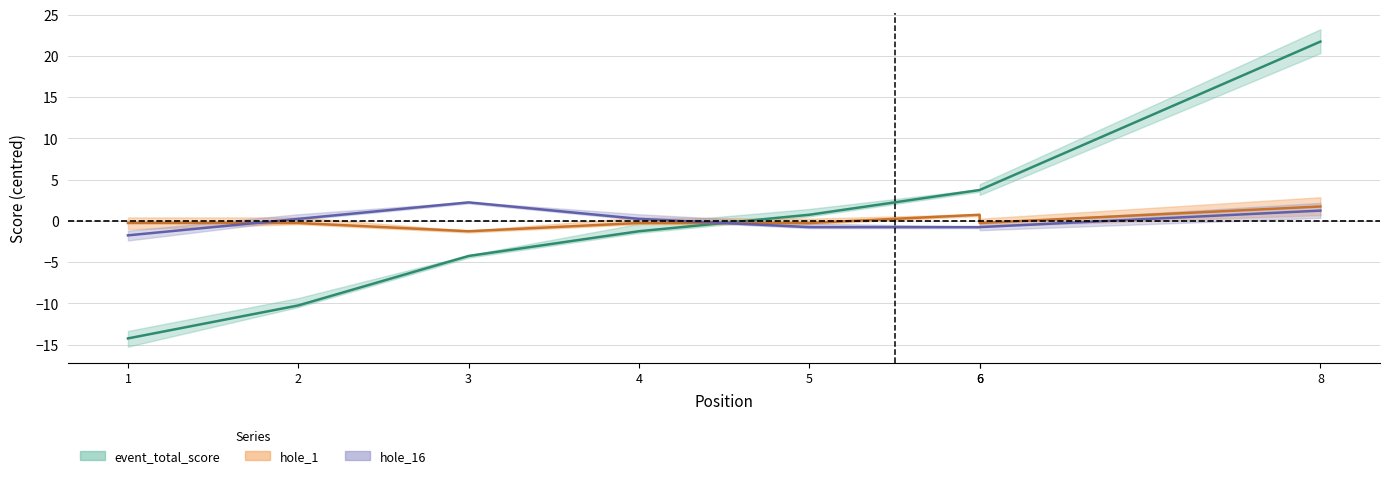

The value of hole_16 at 6 is -0.8. True or false?

True